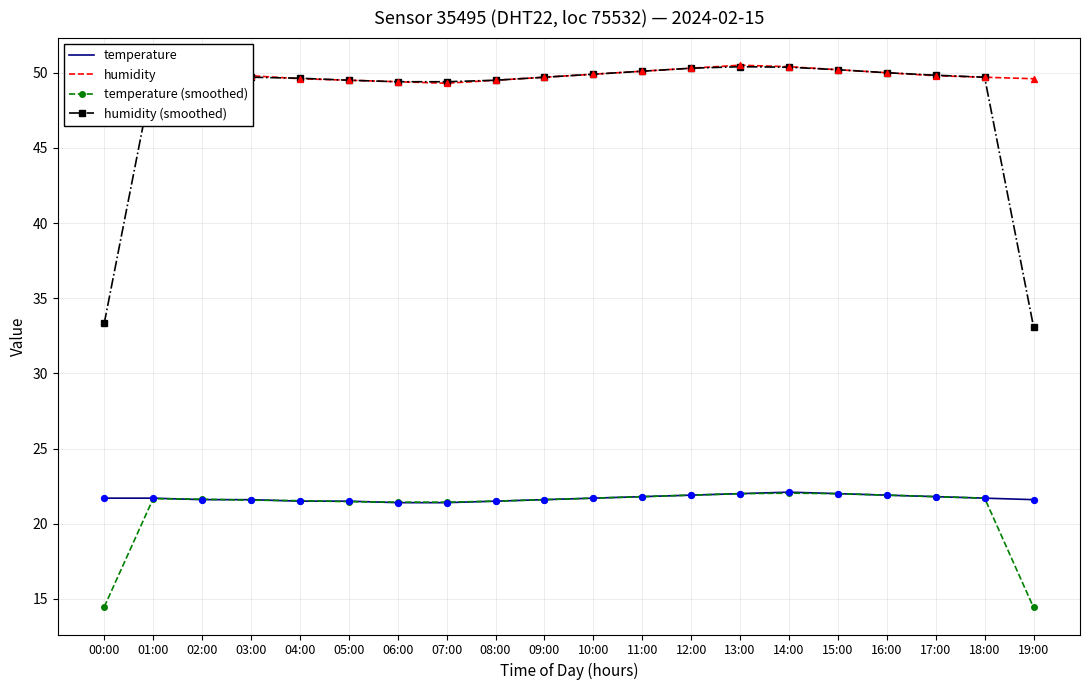

Between 00:00 and 16:00, which series saw the biggest shift?

humidity (smoothed)